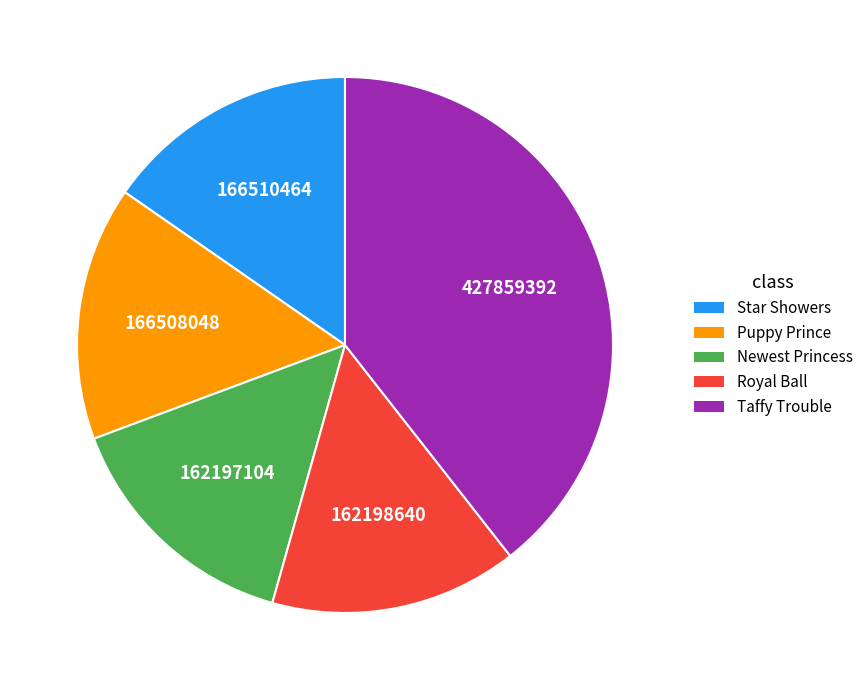

Approximately how many times larger is the value at Taffy Trouble compared to Newest Princess?

2.6